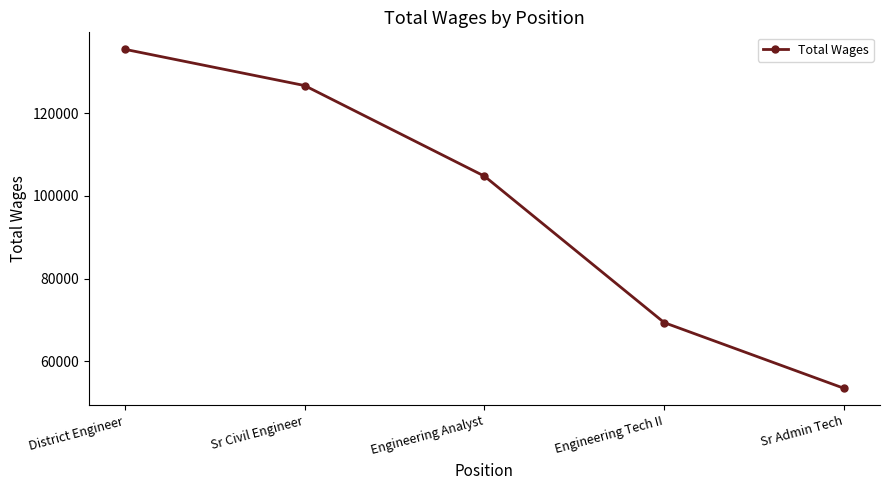

Rank the categories by value from lowest to highest.

Sr Admin Tech, Engineering Tech II, Engineering Analyst, Sr Civil Engineer, District Engineer